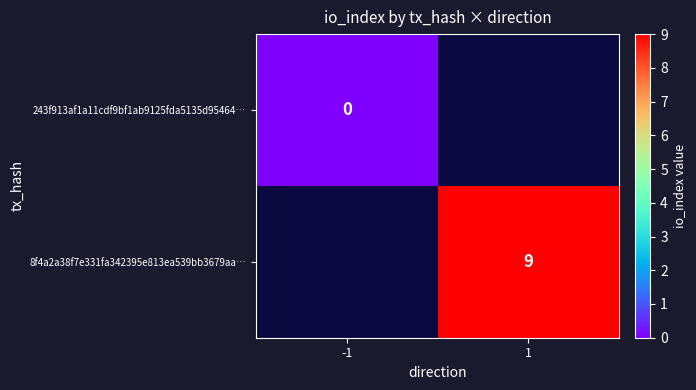

Is it true that 8f4a2a38f7e331fa342395e813ea539bb3679aa… equals 9 at 1?

True